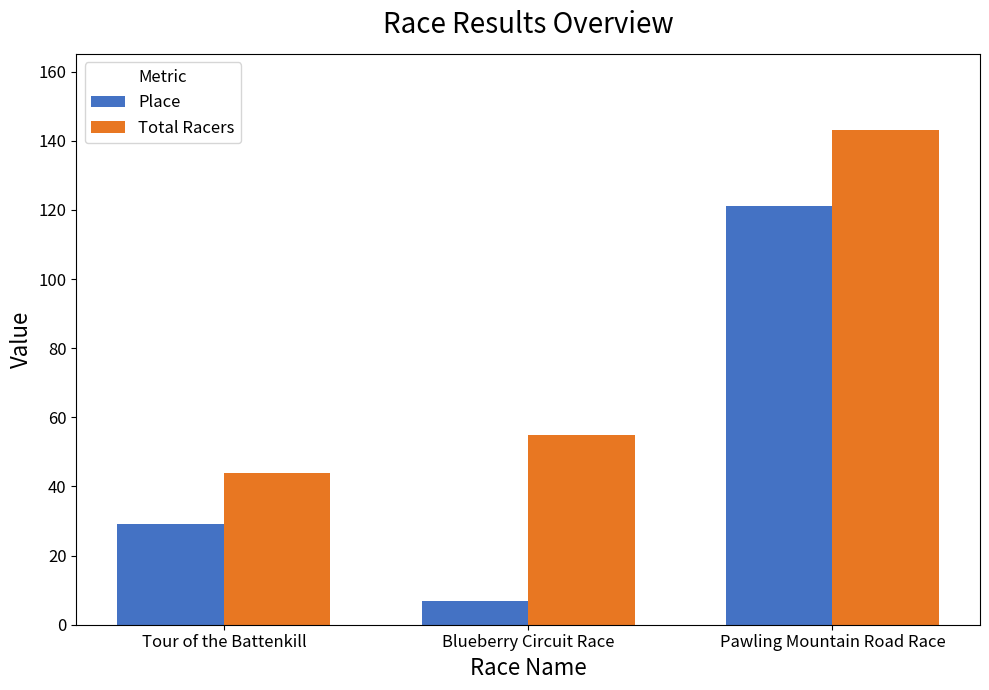

What position from the right is Pawling Mountain Road Race?

1